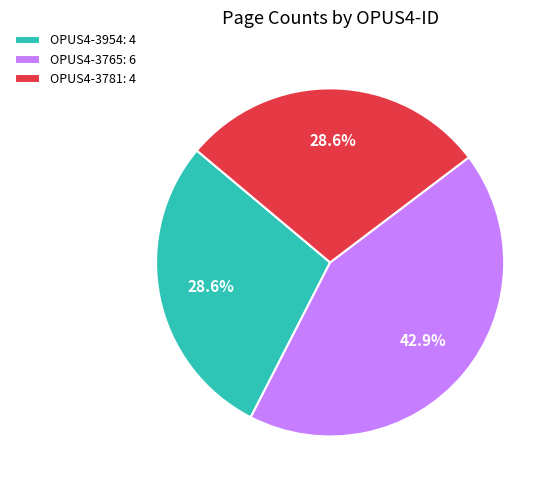

To the nearest percent, what is the average slice percentage?

33%